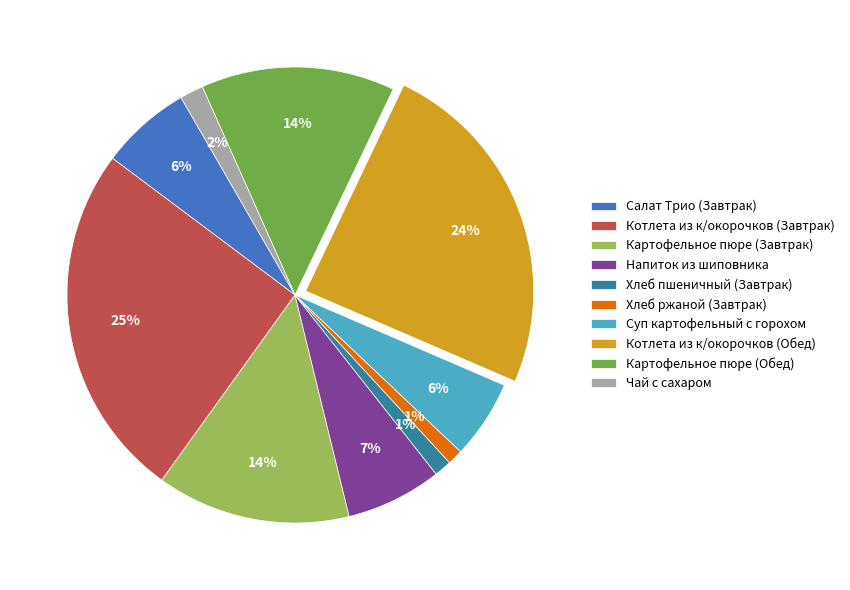

To the nearest percent, what portion does Котлета из к/окорочков (Обед) represent?

24%